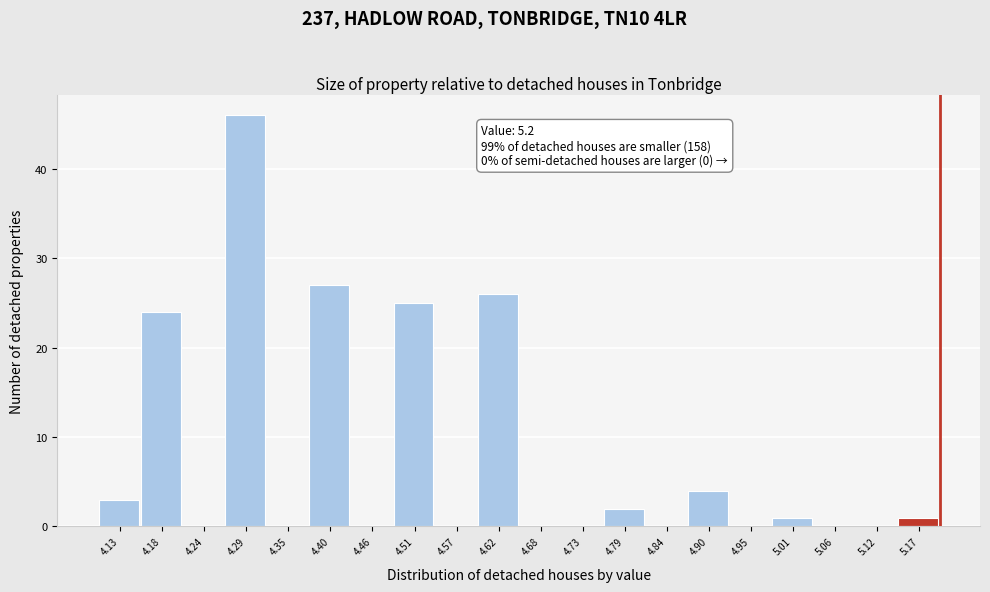

Which range on the x-axis has the tallest bar?

4.265 to 4.320